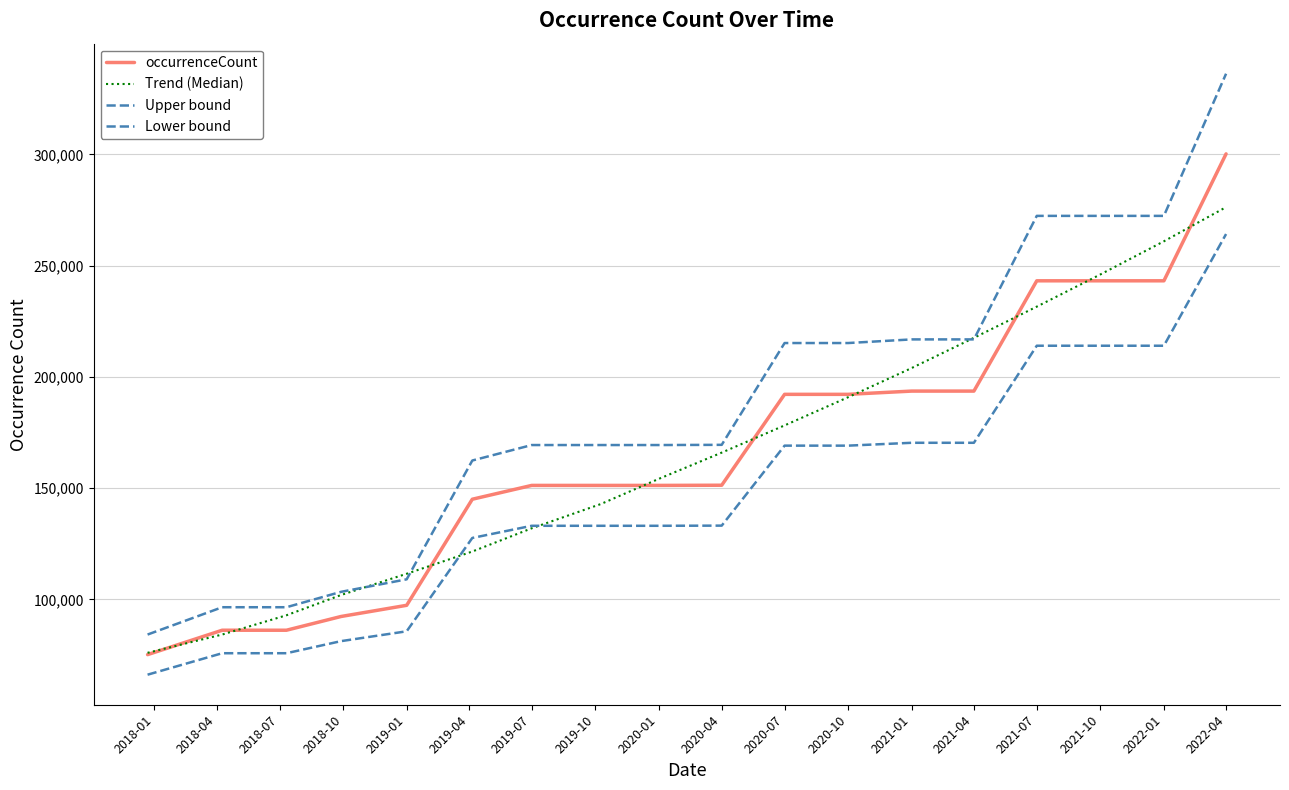

What is the sum of all occurrenceCount values?

2988758.0